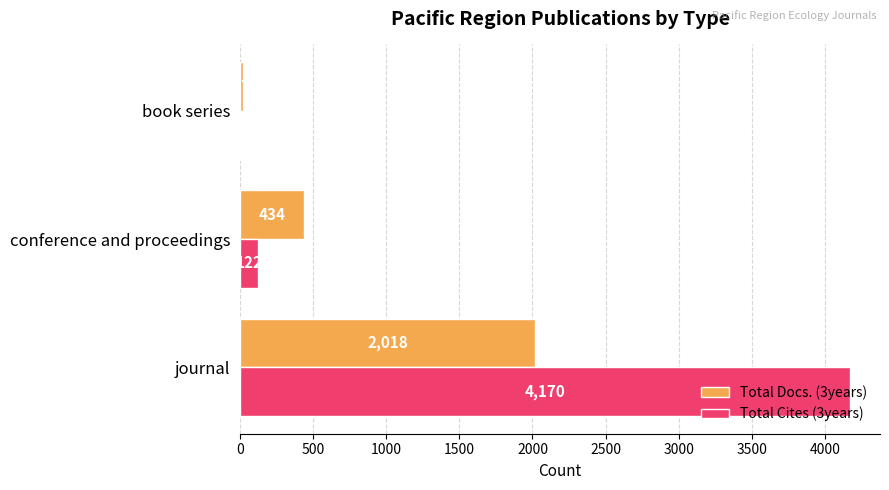

Where is Total Cites (3years) nearest to the value 2089?

conference and proceedings